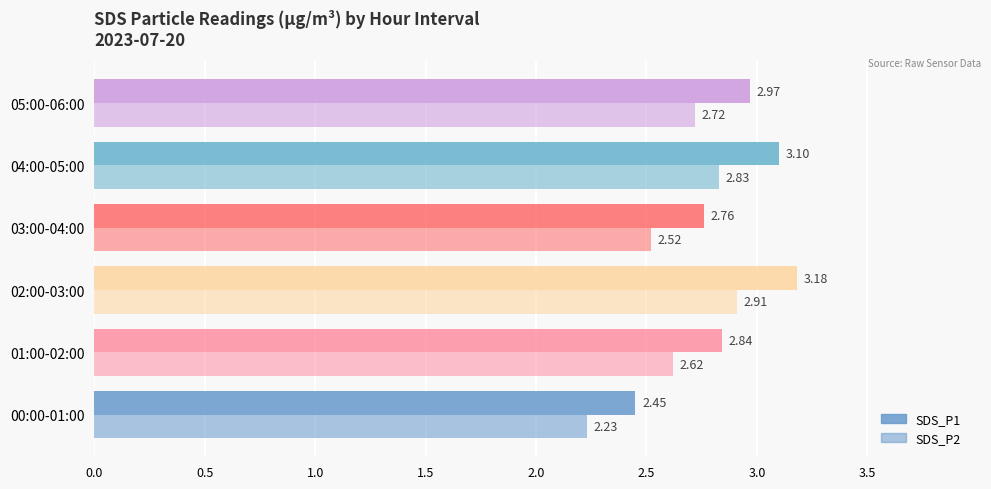

What is the sum of all SDS_P2 values?

15.8